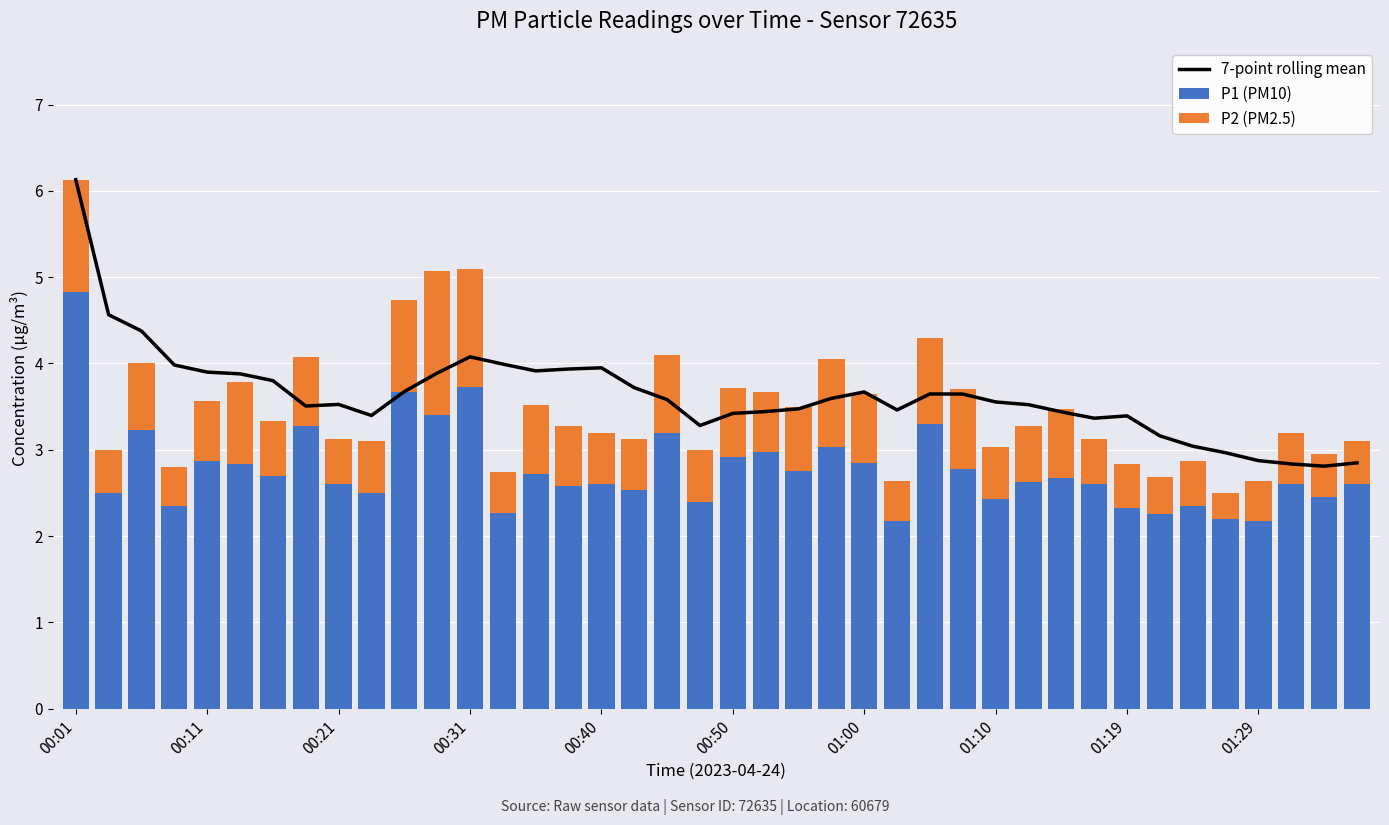

Rank the series by their average value, from highest to lowest.

7-point rolling mean, P1 (PM10), P2 (PM2.5)